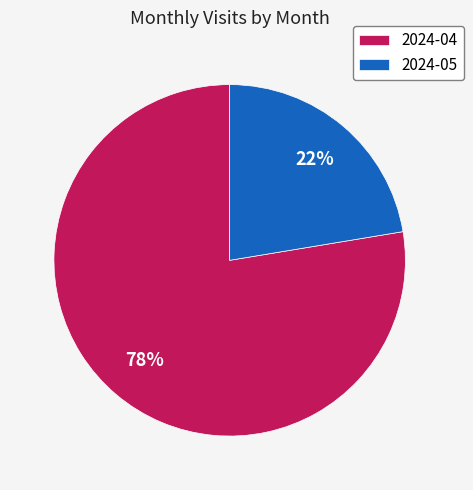

Which has a higher value, 2024-05 or 2024-04?

2024-04